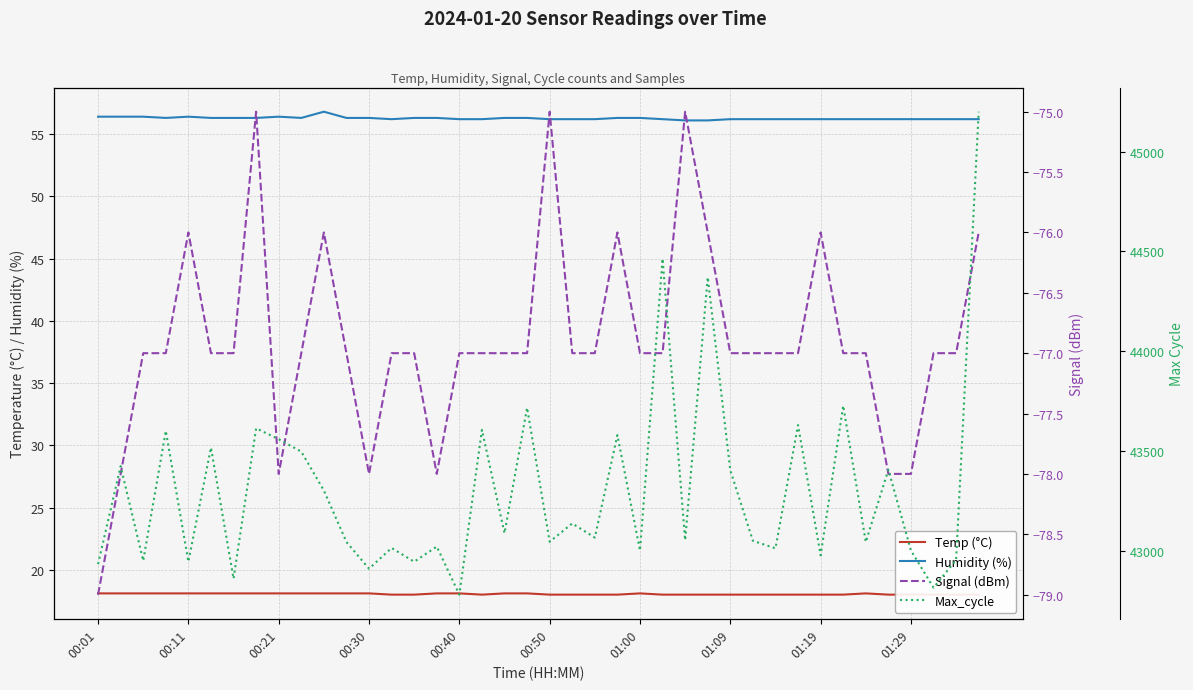

What is the value of the Signal (dBm) point at the 6th from the left?

-77.0